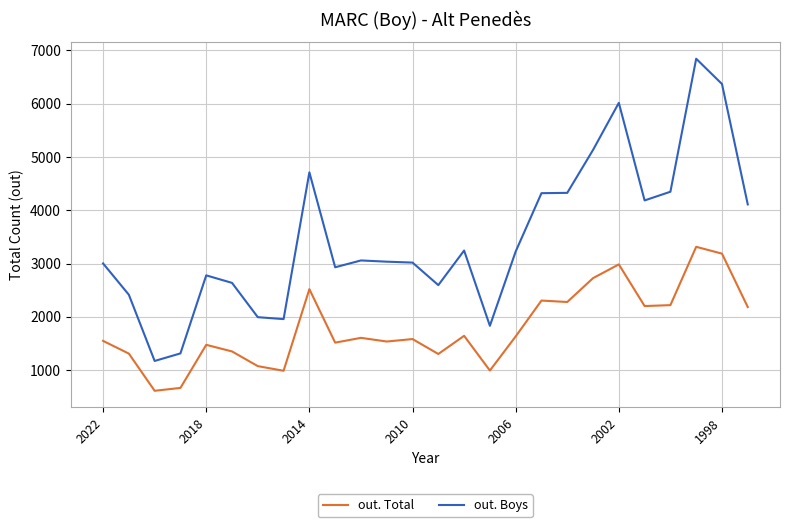

What is the difference between the maximum and minimum values in the out. Boys series?

5674